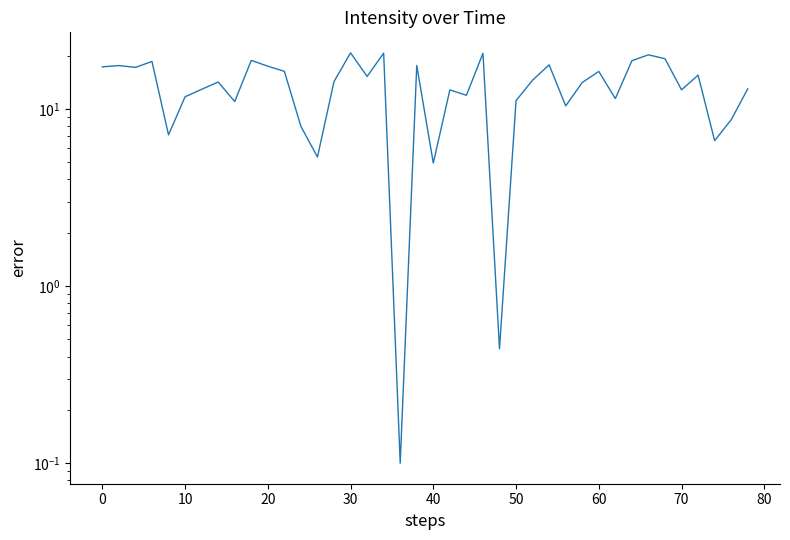

What is the value of the 39th point from the left?

8.7